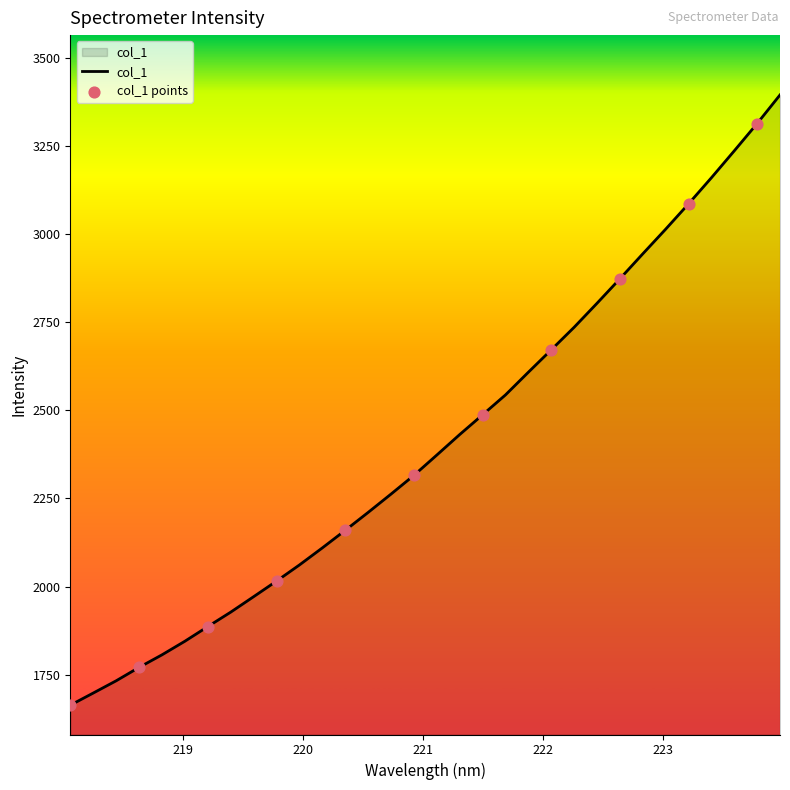

What is the greatest value displayed?

3394.9